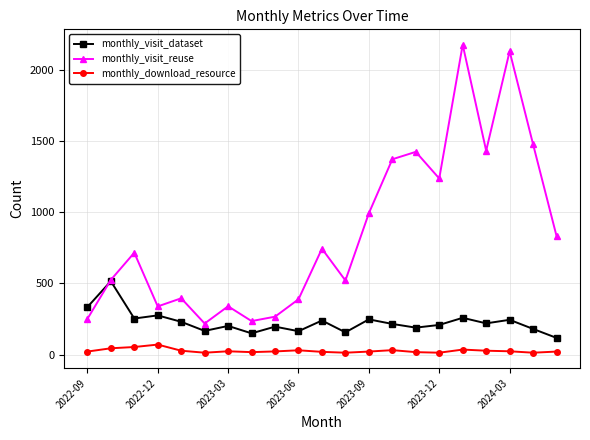

How many intersections are there between monthly_visit_dataset and monthly_visit_reuse?

1